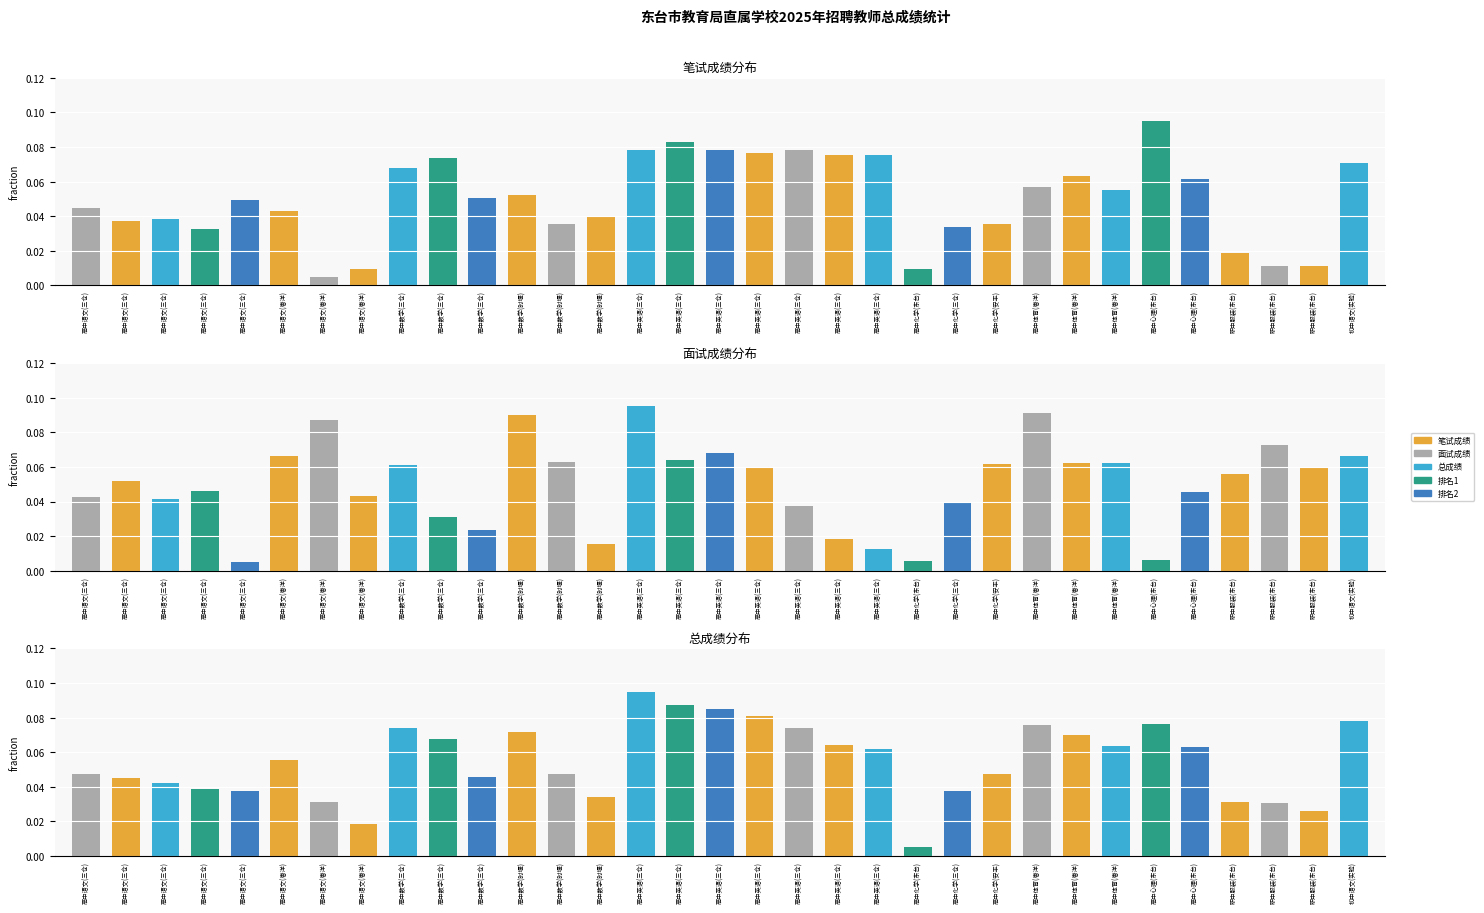

What is the difference between the maximum and minimum values in the 总成绩 series?

0.1